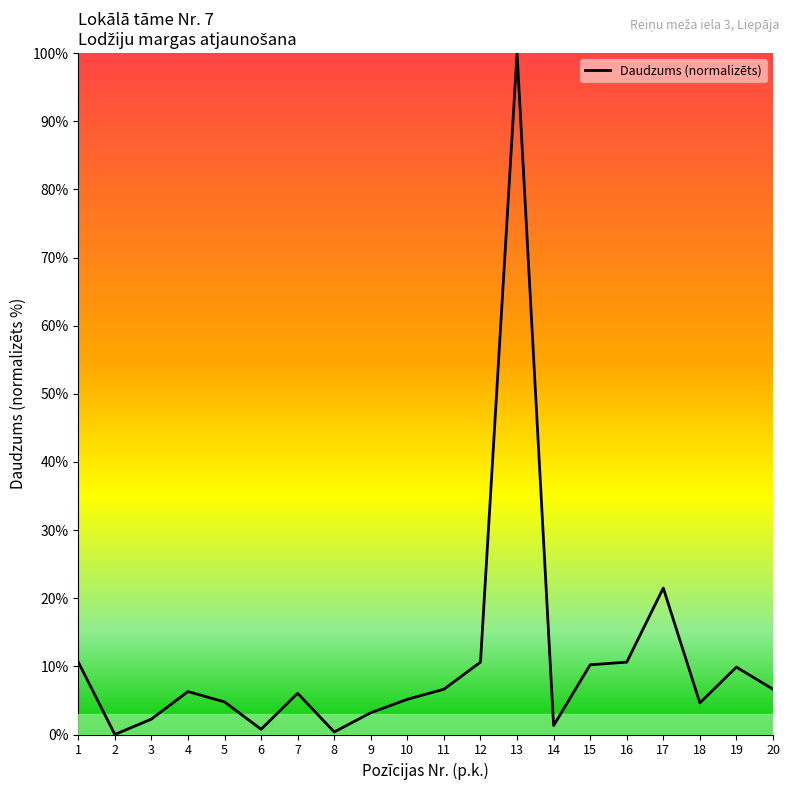

At which label is the value closest to 50?

17